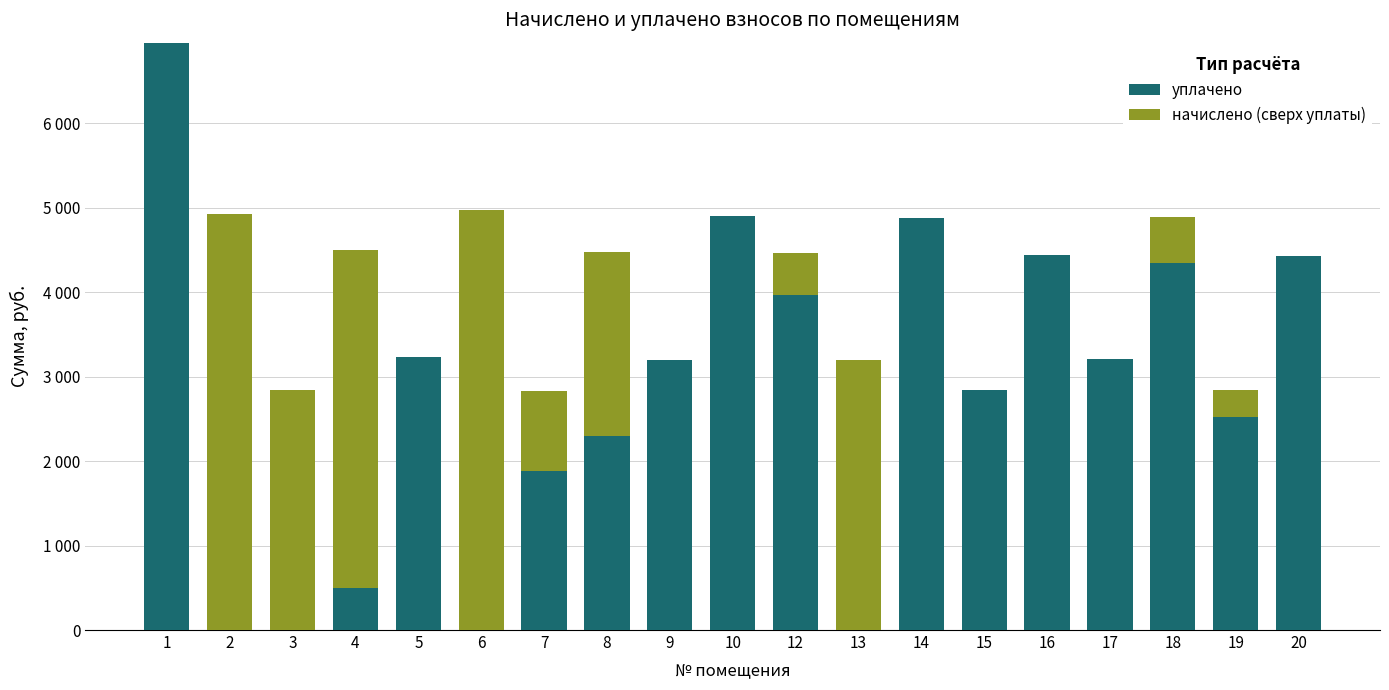

Which series changed the most between 7 and 18?

уплачено